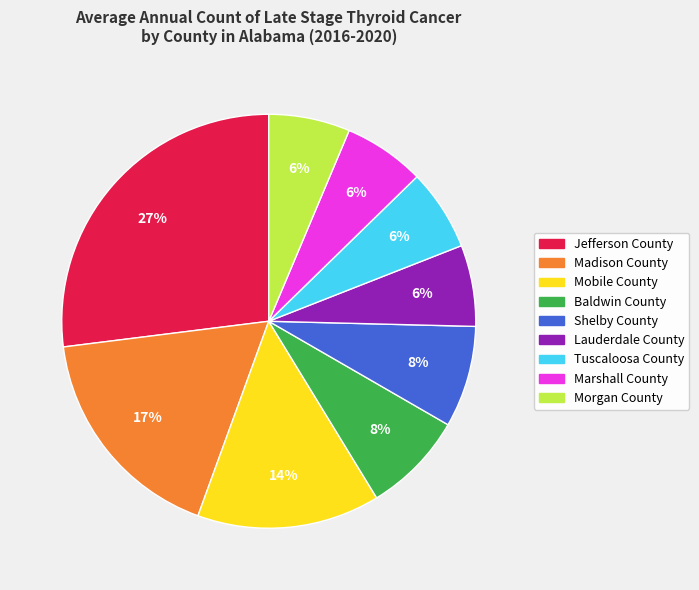

Do Marshall County and Tuscaloosa County together represent more than half of the pie?

No